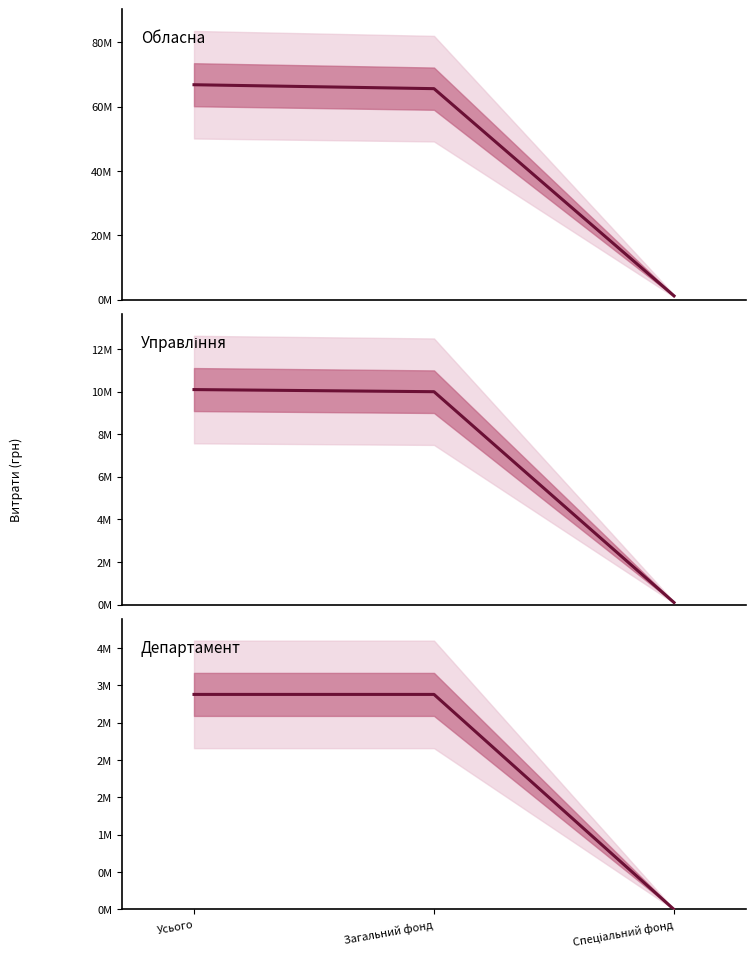

How many lines are shown in the chart?

3